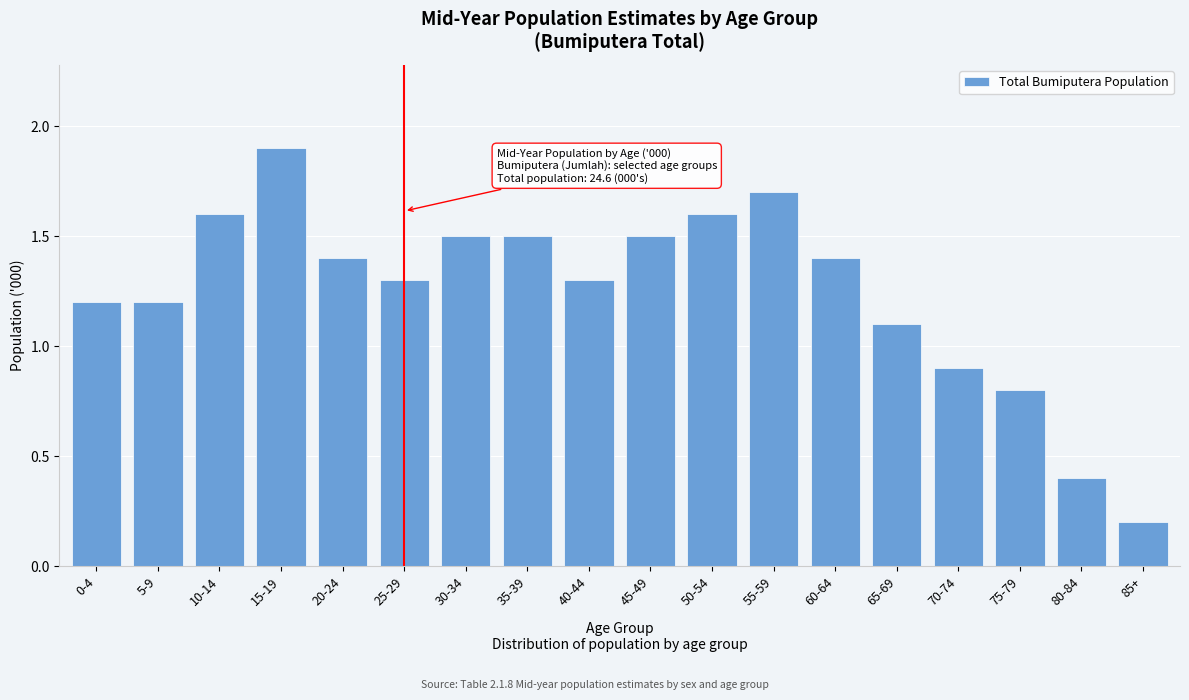

Reading right to left, extract all data points from this chart.

85+=0.2	80-84=0.4	75-79=0.8	70-74=0.9	65-69=1.1	60-64=1.4	55-59=1.7	50-54=1.6	45-49=1.5	40-44=1.3	35-39=1.5	30-34=1.5	25-29=1.3	20-24=1.4	15-19=1.9	10-14=1.6	5-9=1.2	0-4=1.2